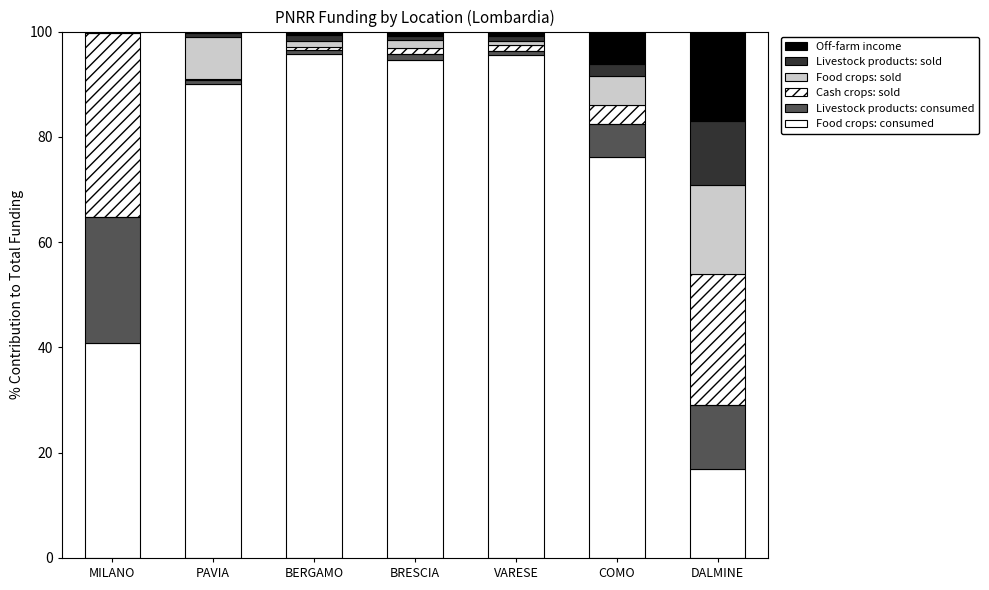

What is the label of the 6th bar from the left?

COMO